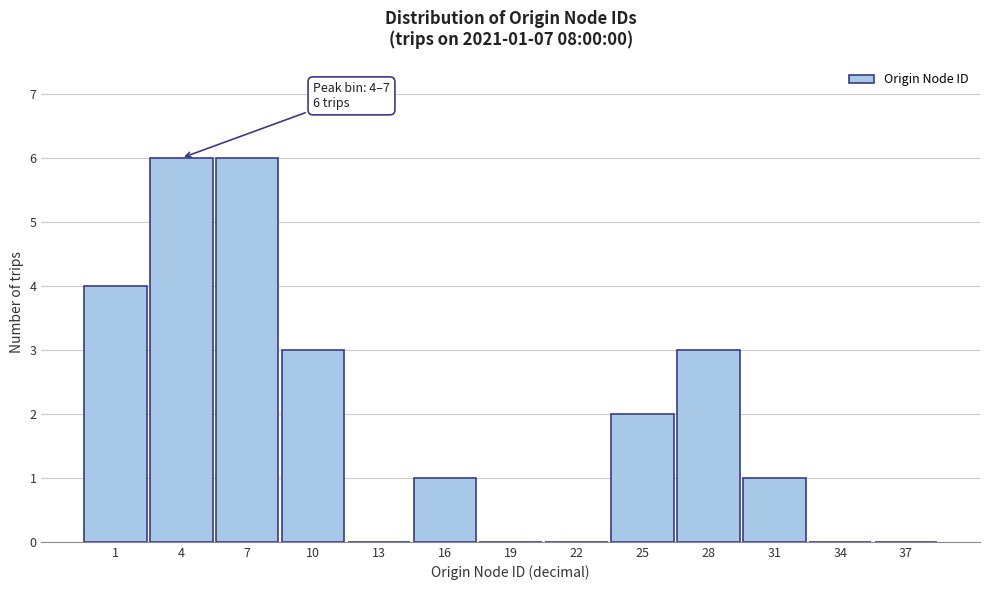

Reading left to right, extract all data points from this chart.

1=4	4=6	7=6	10=3	13=0	16=1	19=0	22=0	25=2	28=3	31=1	34=0	37=0